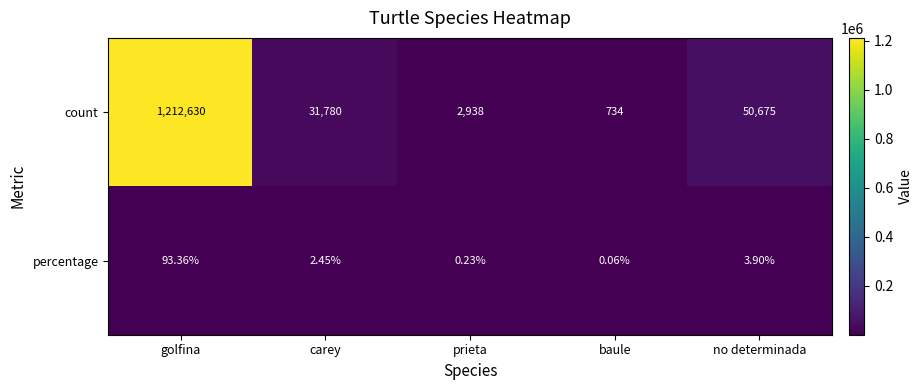

Is the value of count at golfina greater than the value of percentage at carey?

Yes